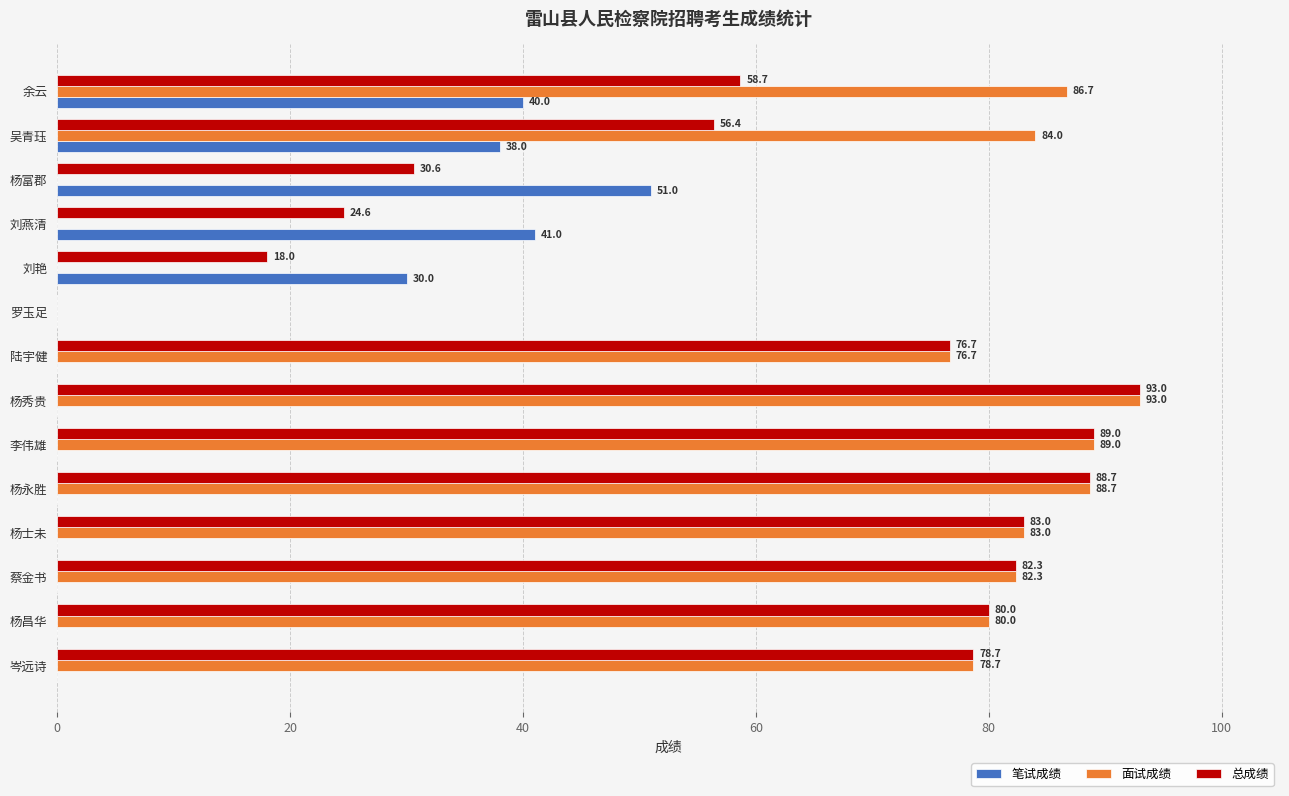

Between 刘艳 and 杨昌华, which series saw the biggest shift?

面试成绩